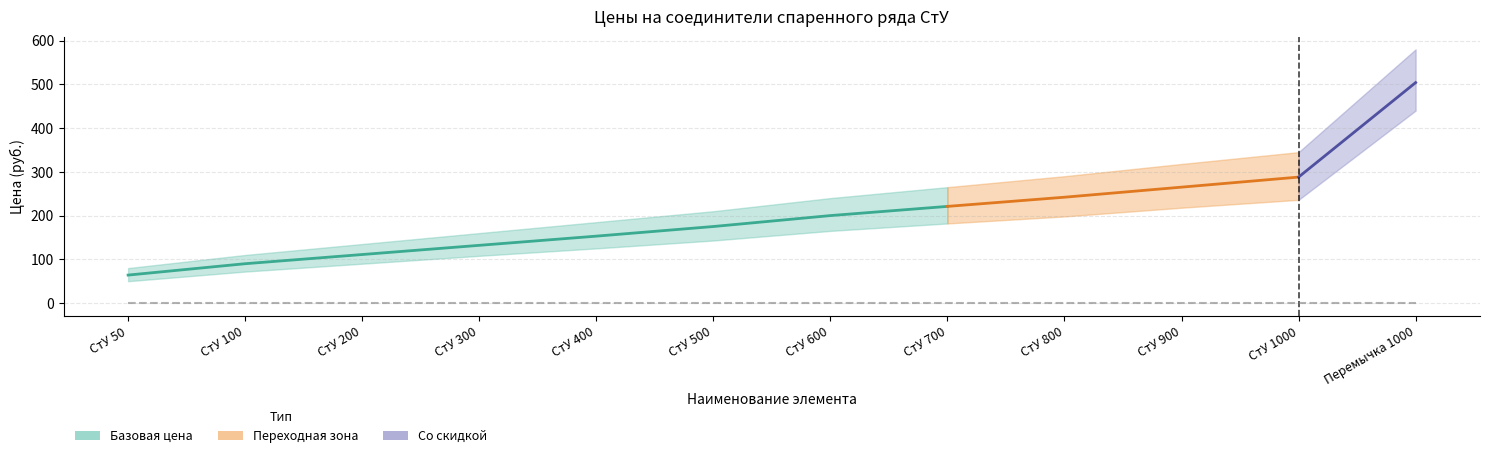

What is the maximum value for Цена со скидкой?

504